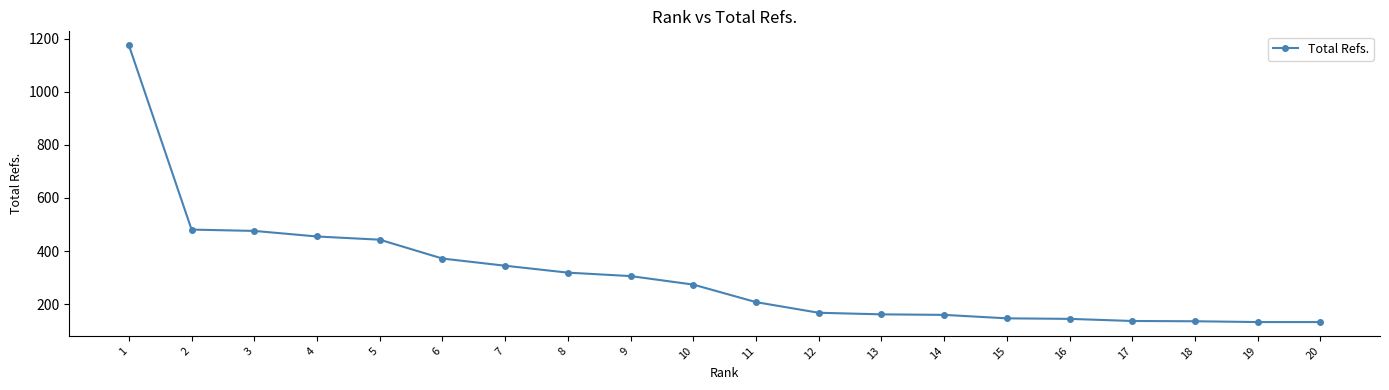

What is the difference between the maximum and minimum values?

1042